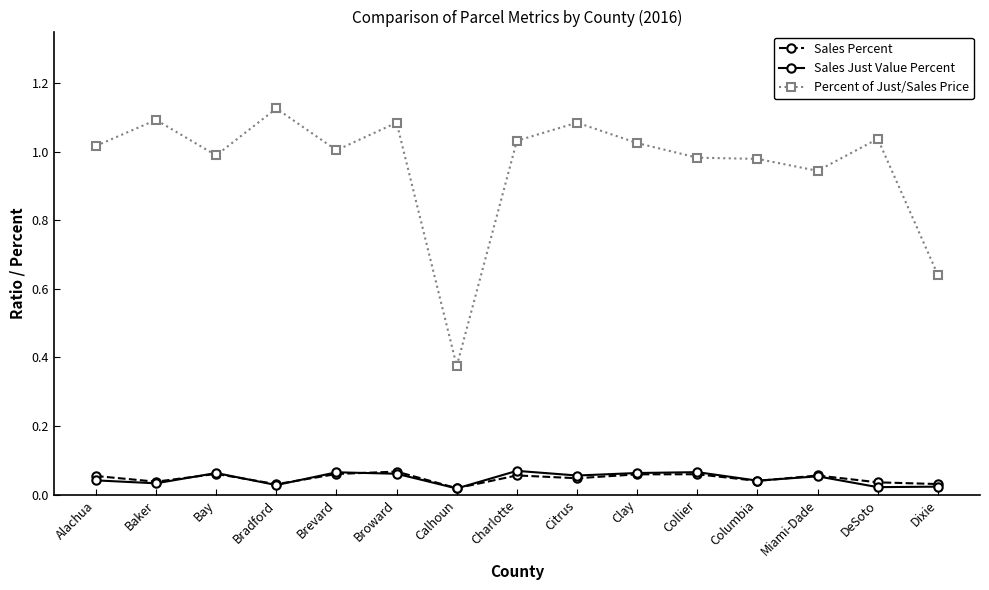

At which category does Sales Just Value Percent reach its first local peak?

Bay